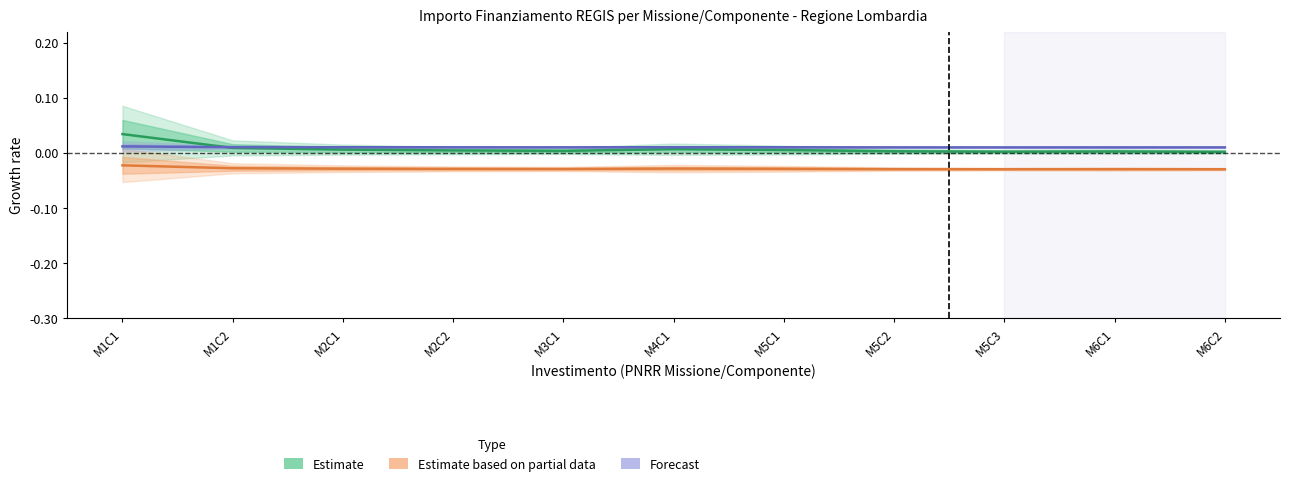

Count the number of categories in the chart.

11